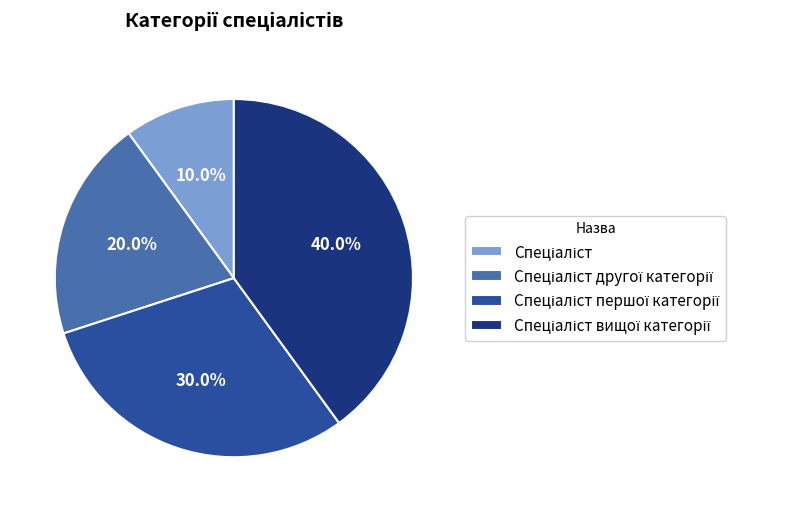

Is there any slice that represents more than half of the pie?

No